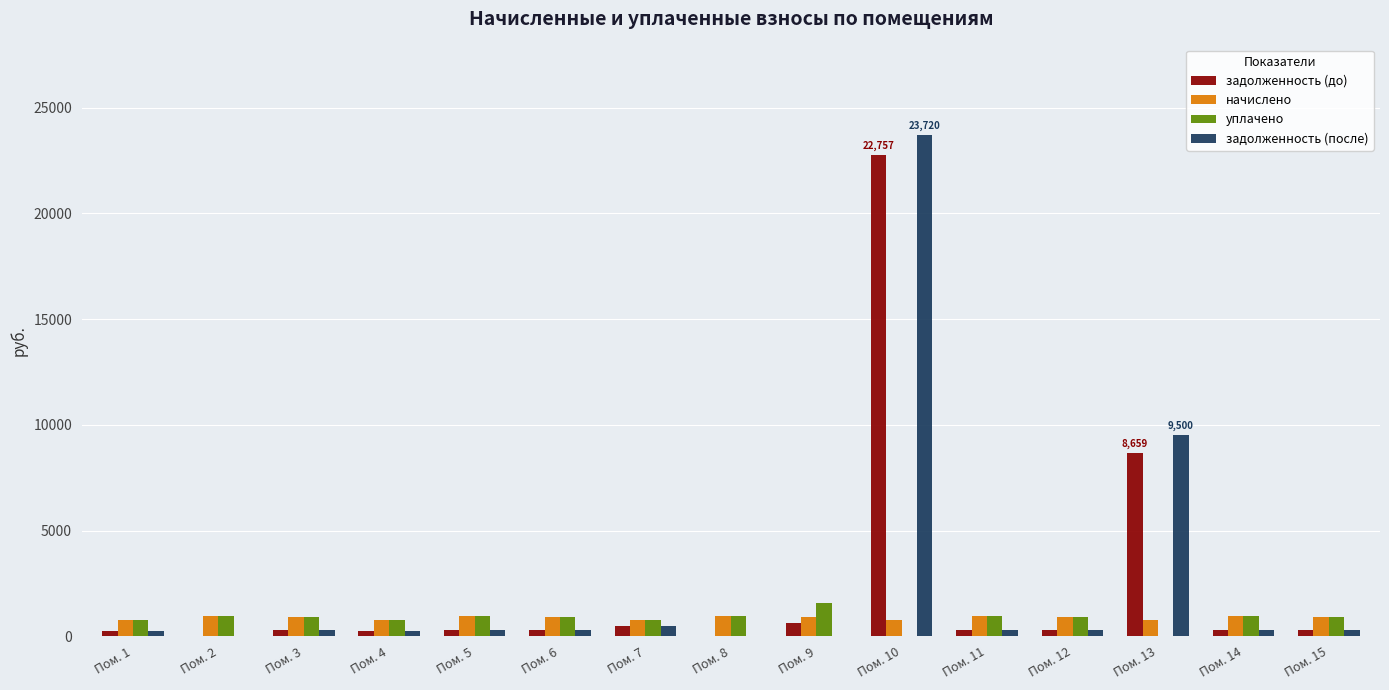

What is the difference between the задолженность (до) values at Пом. 8 and Пом. 7?

499.3